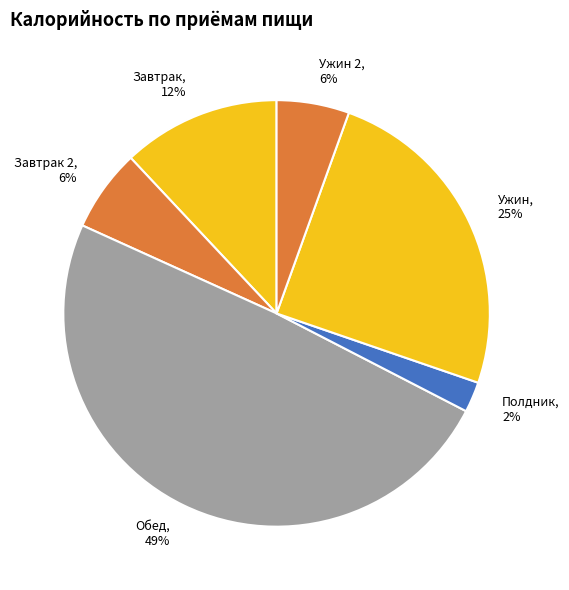

True or false: Обед accounts for 49% of the total.

True